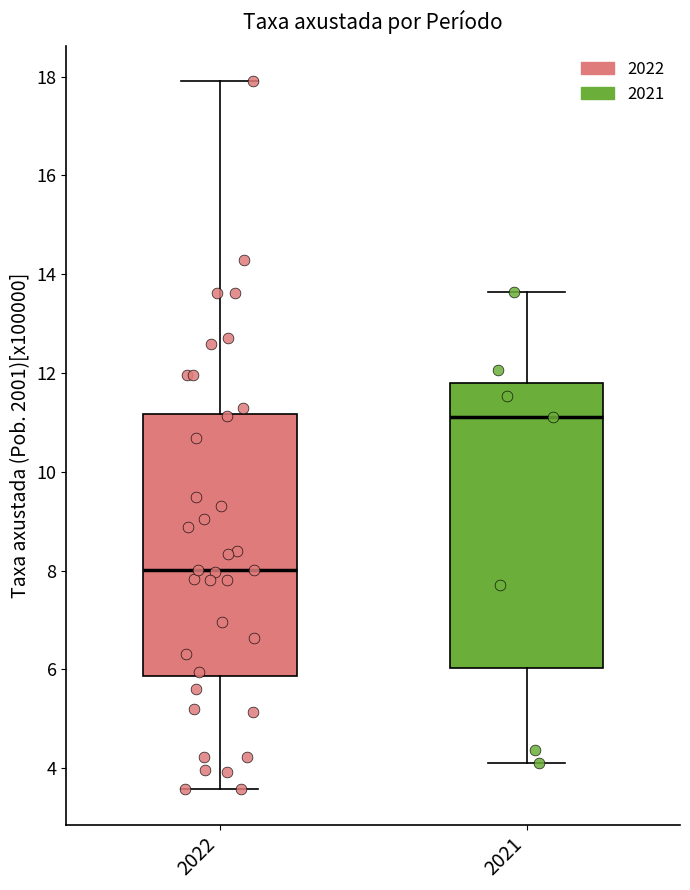

Where does the lower whisker of the box at x = 2021 end on the y-axis? The values are not printed on the chart, so give them approximately, as read against the axis.

4.2